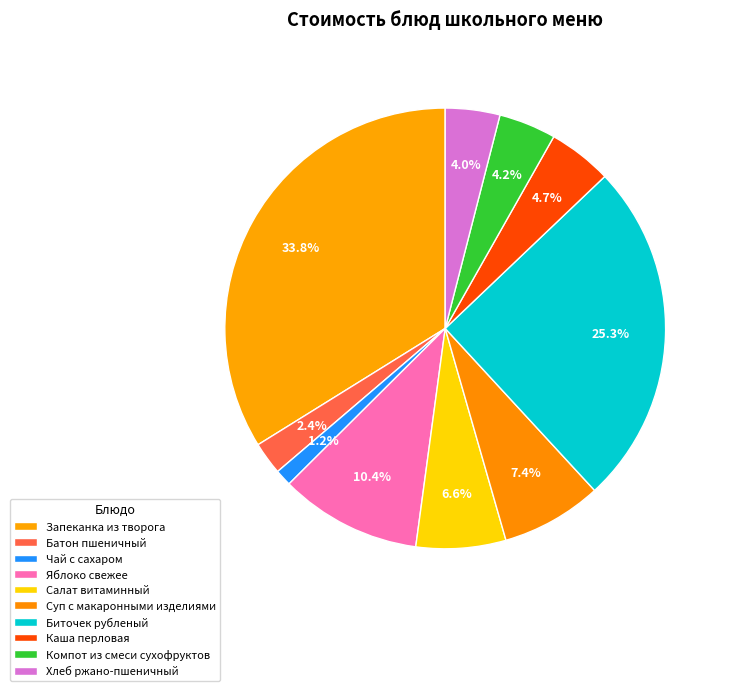

To the nearest percent, what is the difference between the Каша перловая and Яблоко свежее slice percentages?

6%